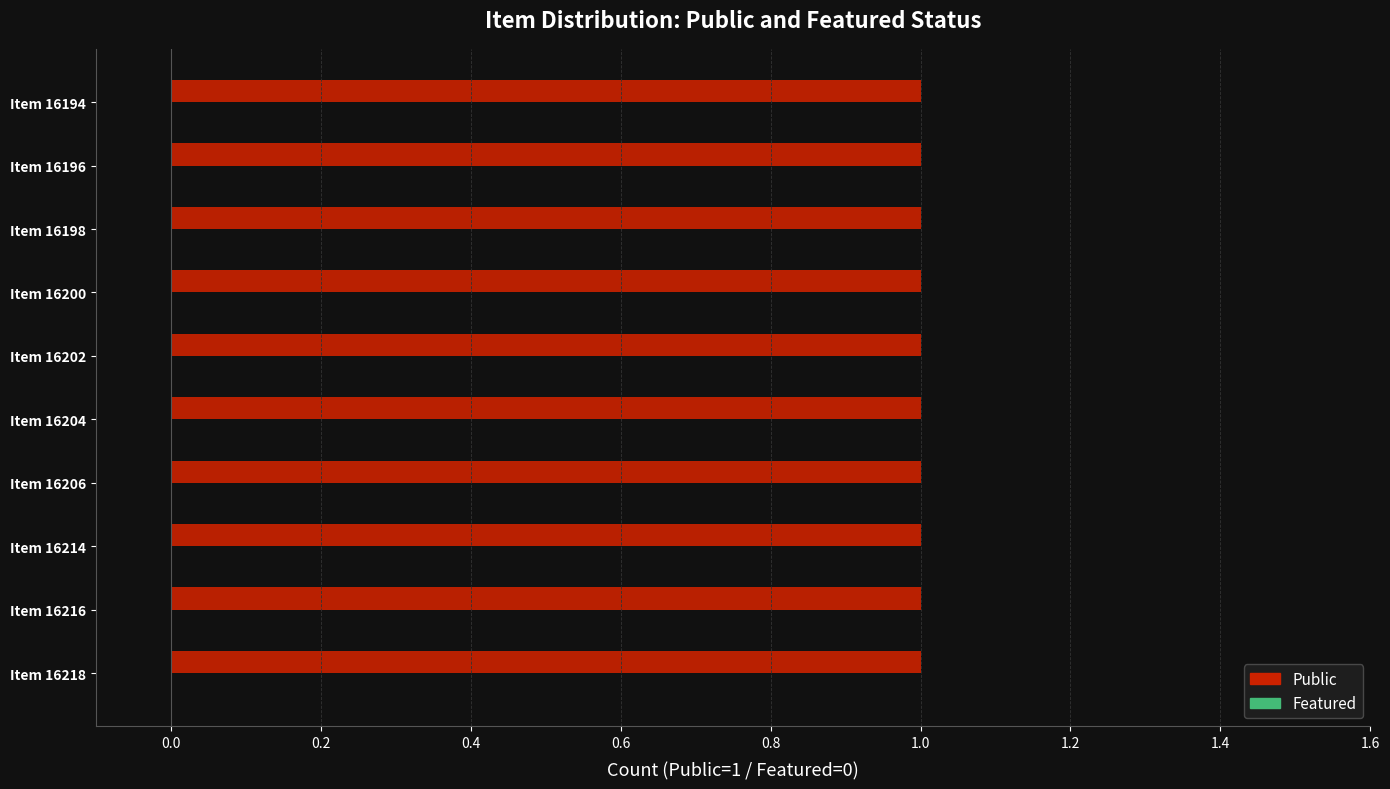

Which has a higher value, 16218 or 16200?

16218